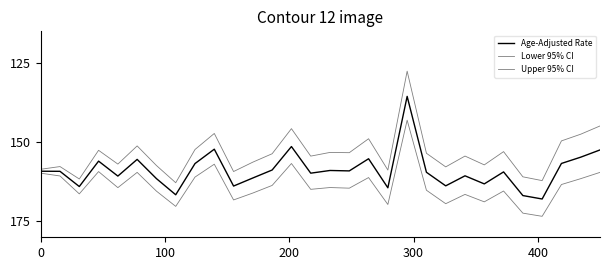

List the series in order of their overall mean, lowest first.

Lower 95% CI, Age-Adjusted Rate, Upper 95% CI